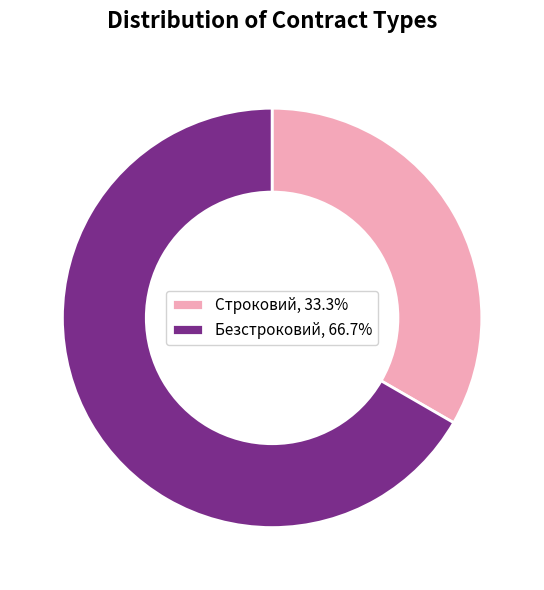

Which category accounts for the majority?

Безстроковий